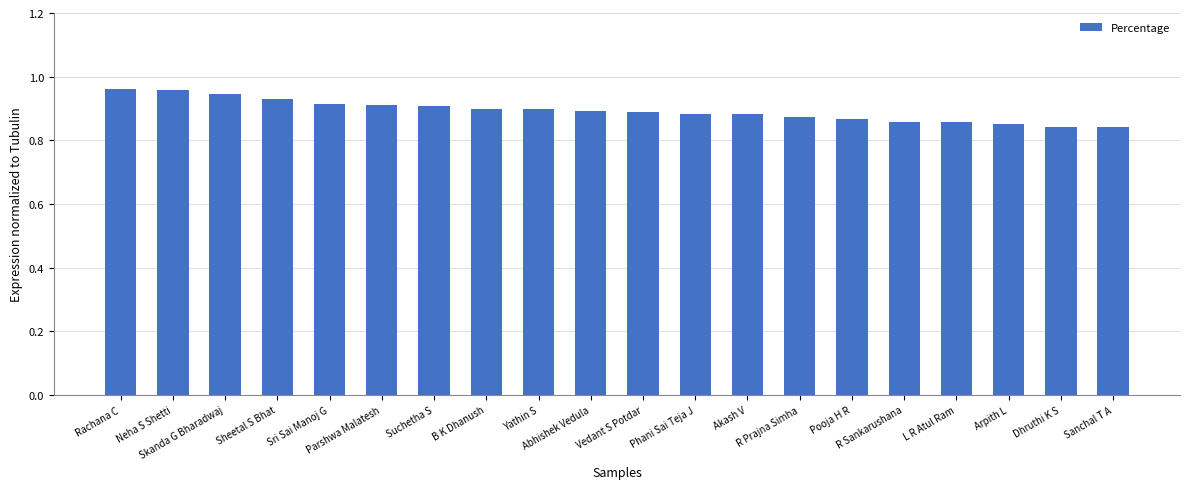

How many values are between 0 and 1?

20